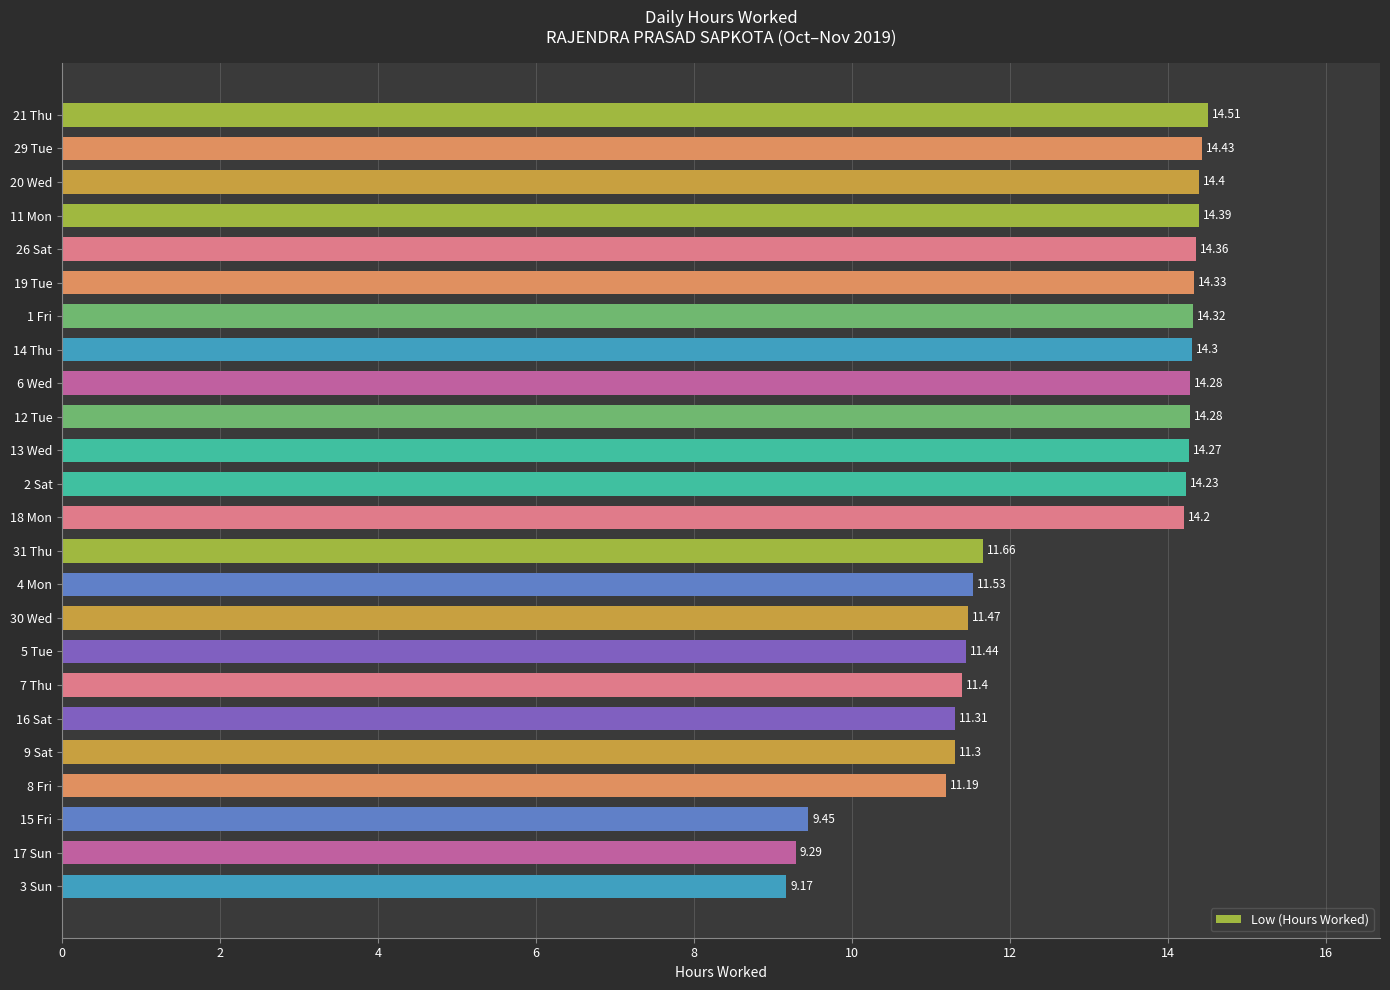

How many bars are there in total?

24